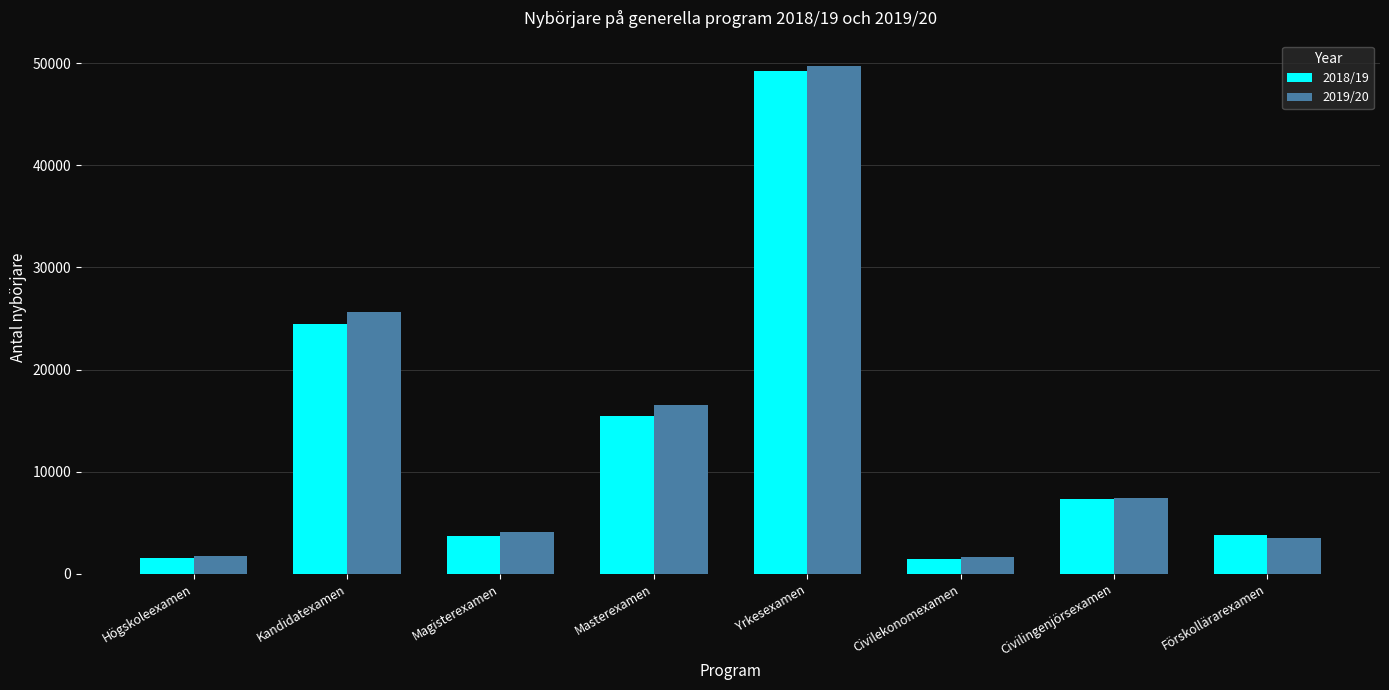

Count the number of data series in this chart.

2